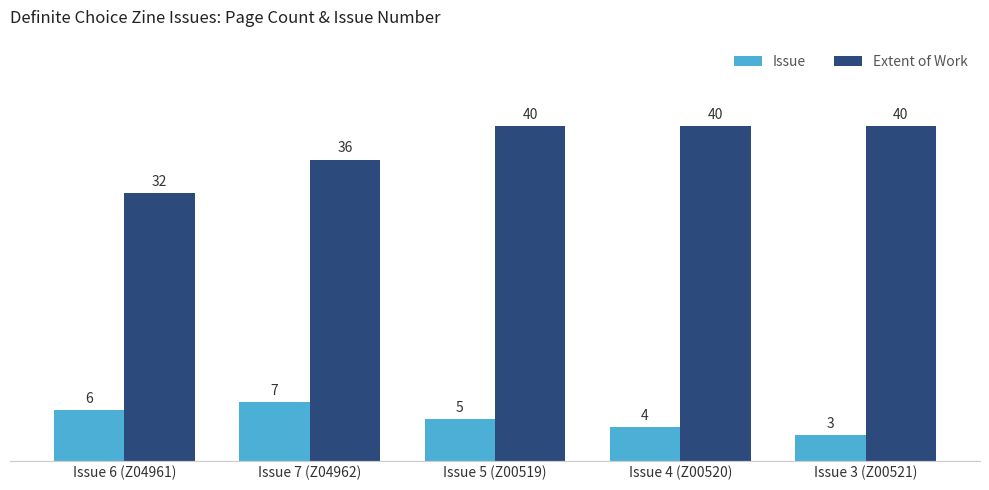

At how many categories does at least one series exceed 27?

5